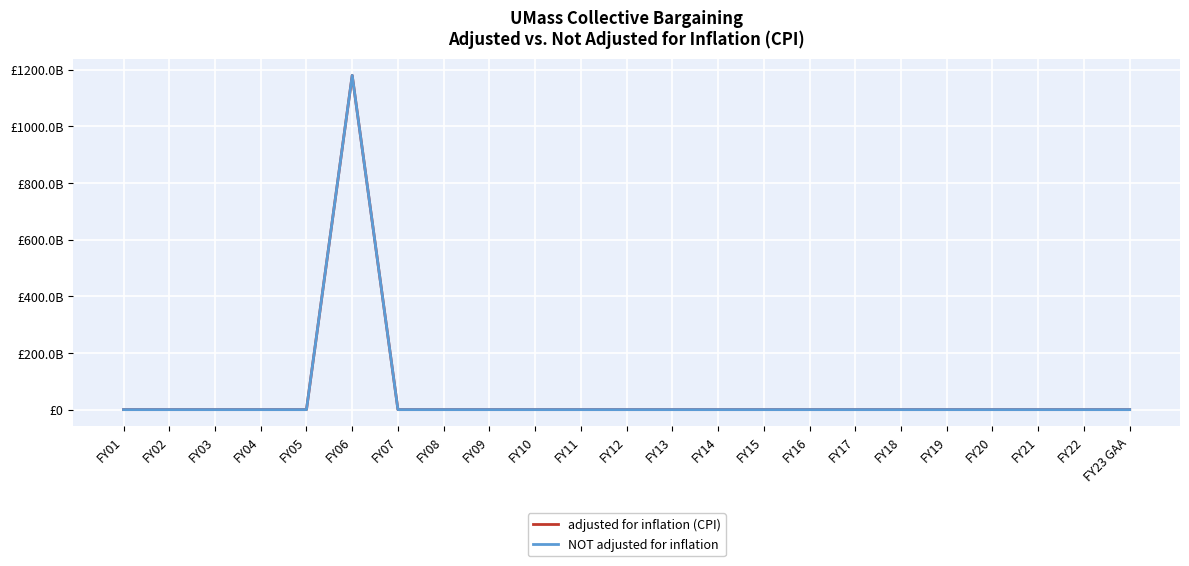

Does the chart display data point markers on the line(s)?

No